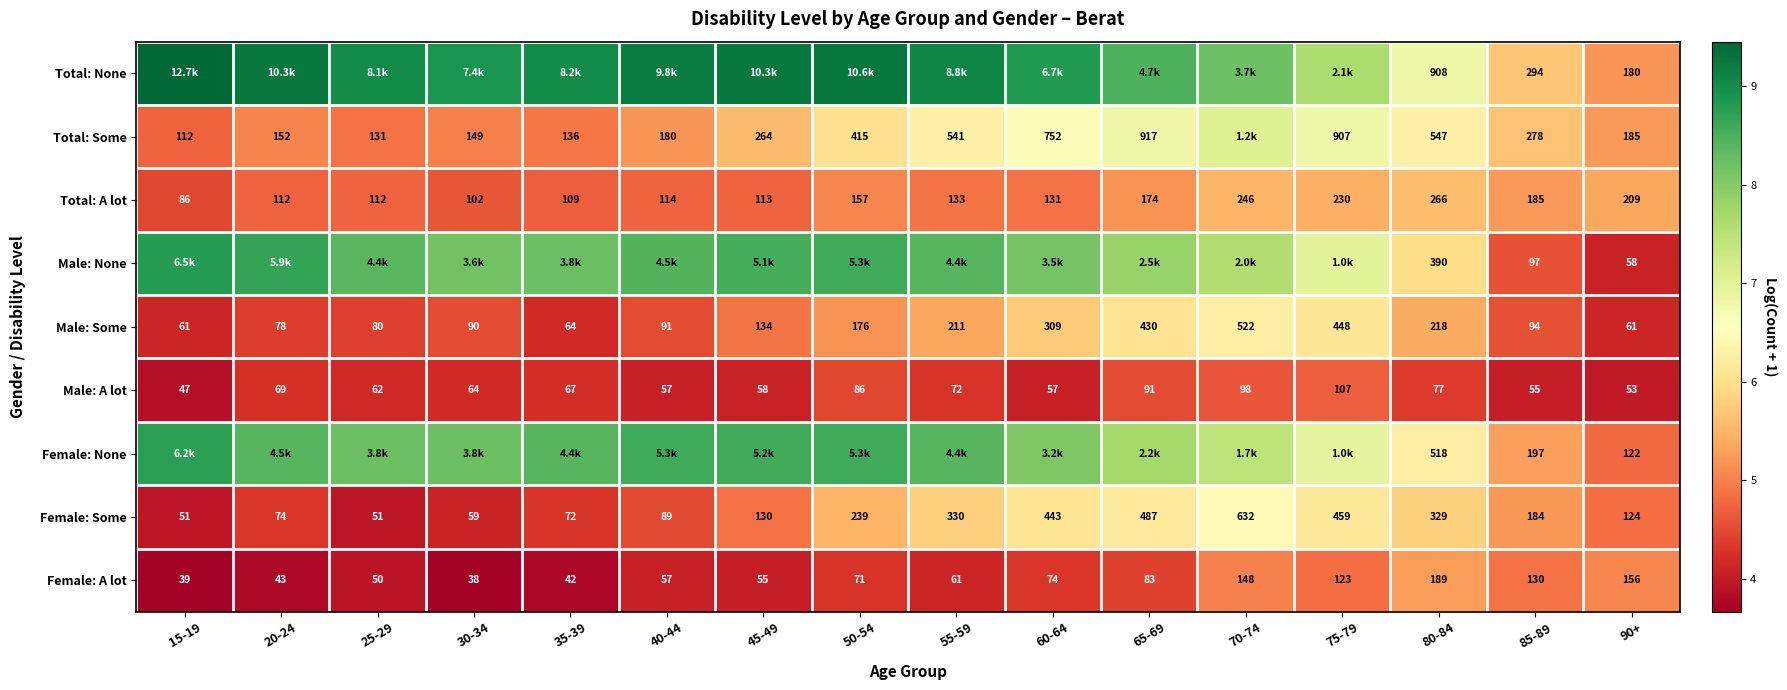

What is the sum of all Male: A lot values?

67.8